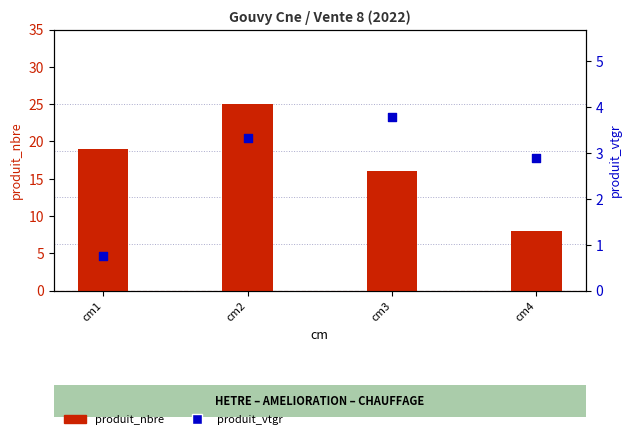

Which series has the largest total across all categories?

produit_nbre